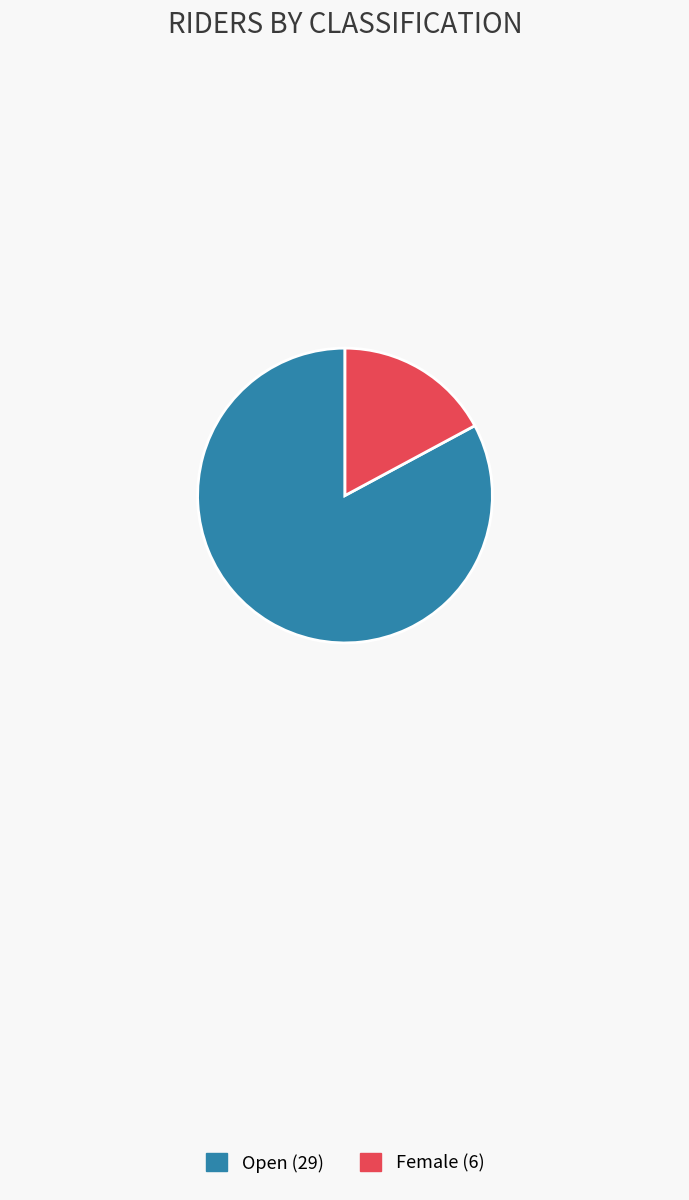

Is Female the majority of the pie?

No